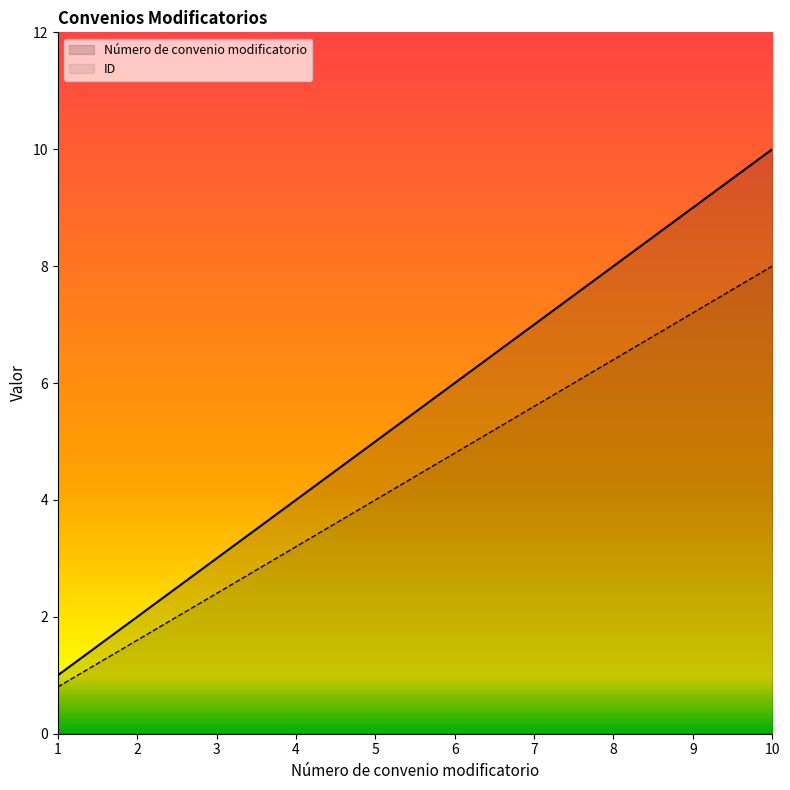

What is the value of the Número de convenio modificatorio point at the 3rd from the left?

3.0